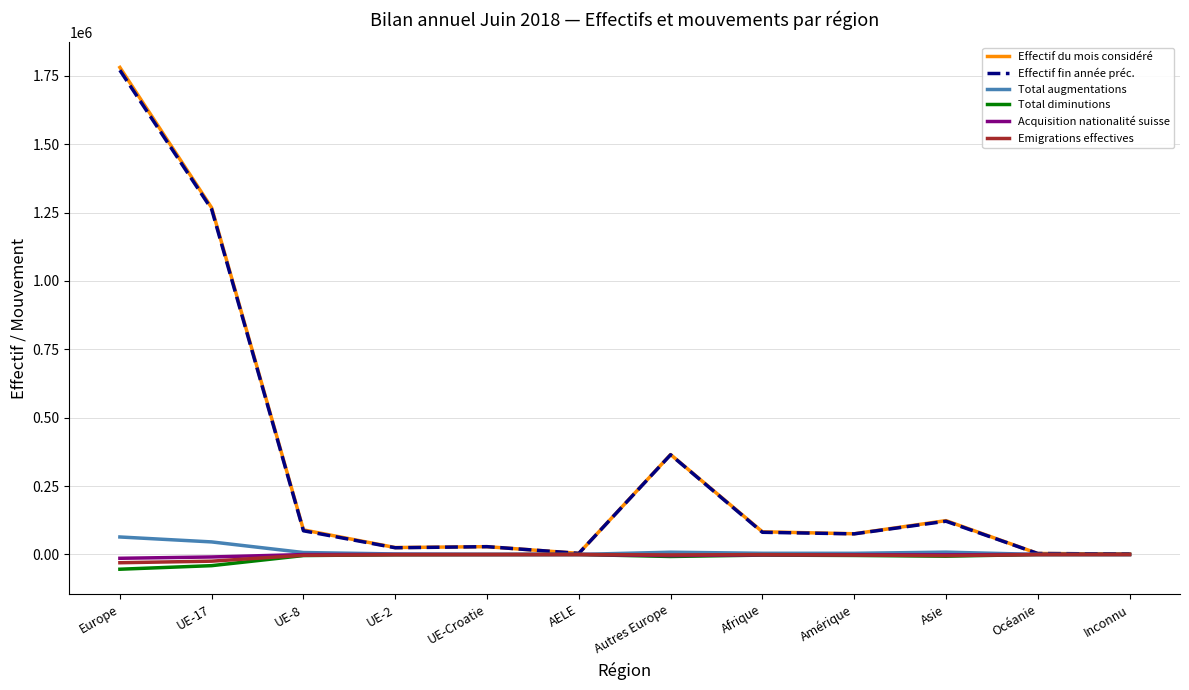

Where is Effectif fin année préc. nearest to the value 885985?

UE-17